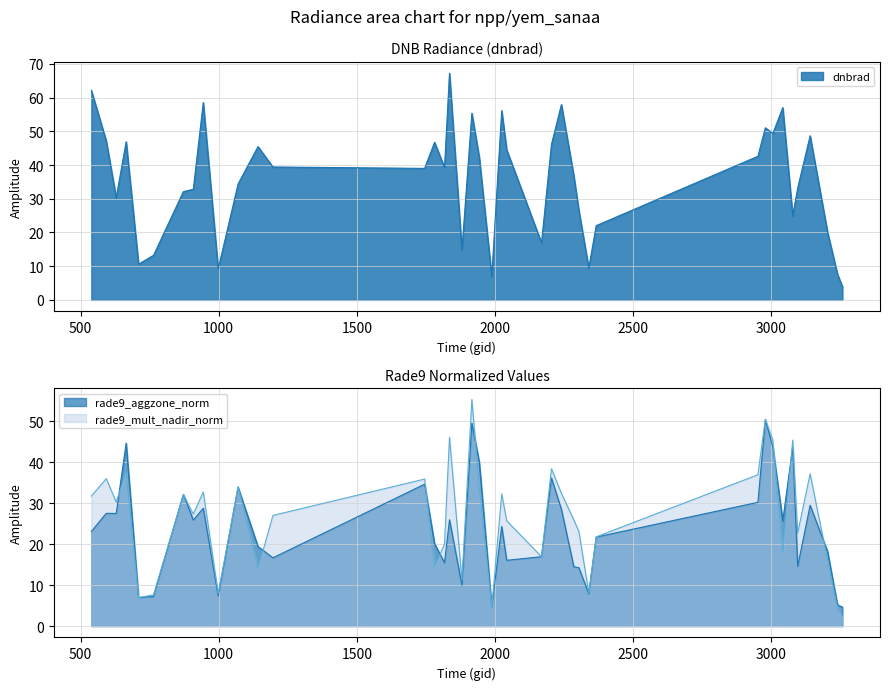

What is the average value of the rade9_mult_nadir_norm series?

26.2